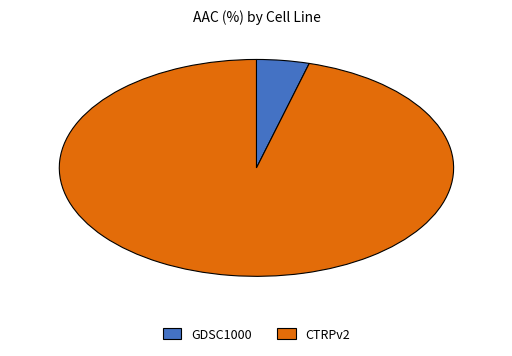

Which slice is the smallest?

GDSC1000